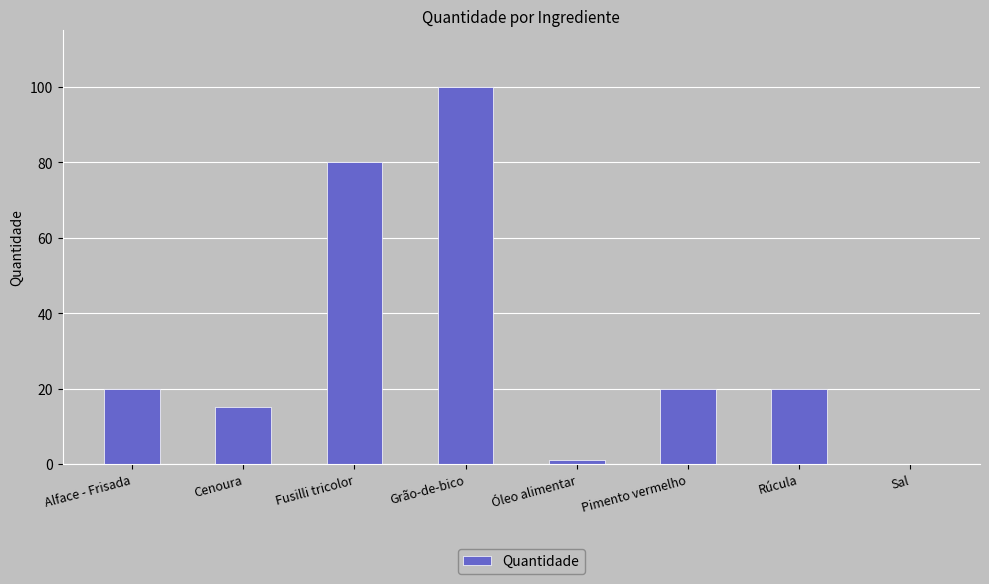

Does the chart contain stacked bars?

No